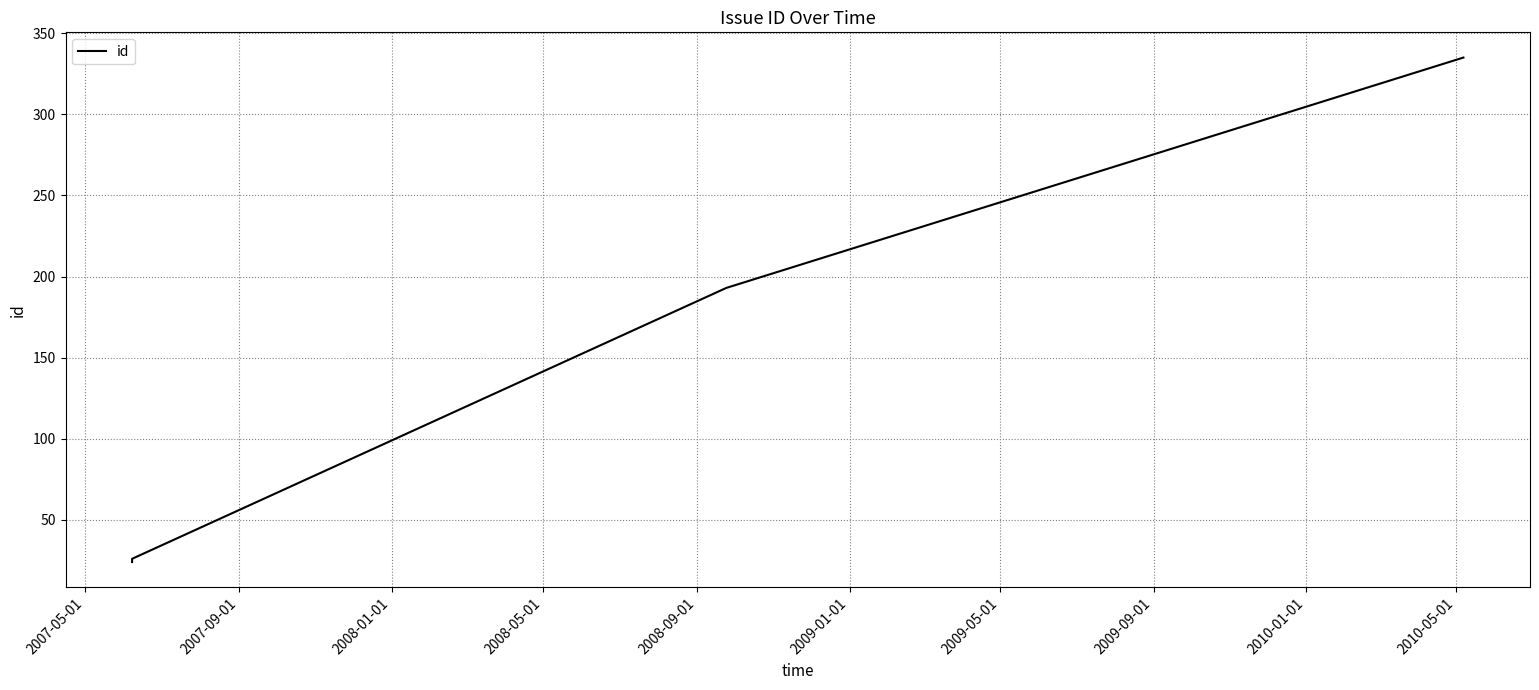

What is the difference between the maximum and minimum values?

311